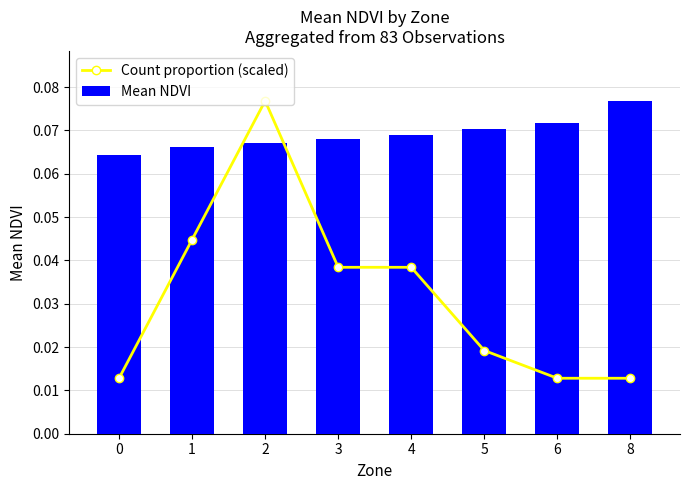

At which category is the sum across all series the highest?

2